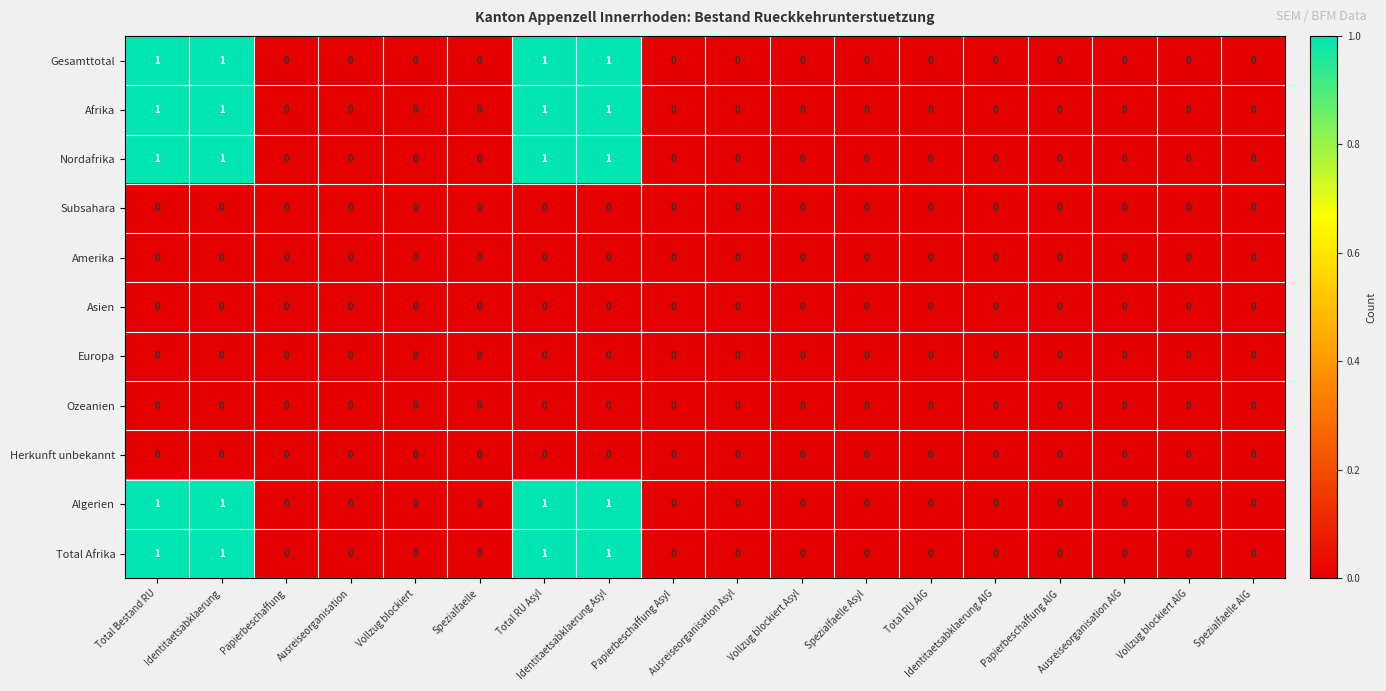

What is the total value across all series at Total Bestand RU?

5